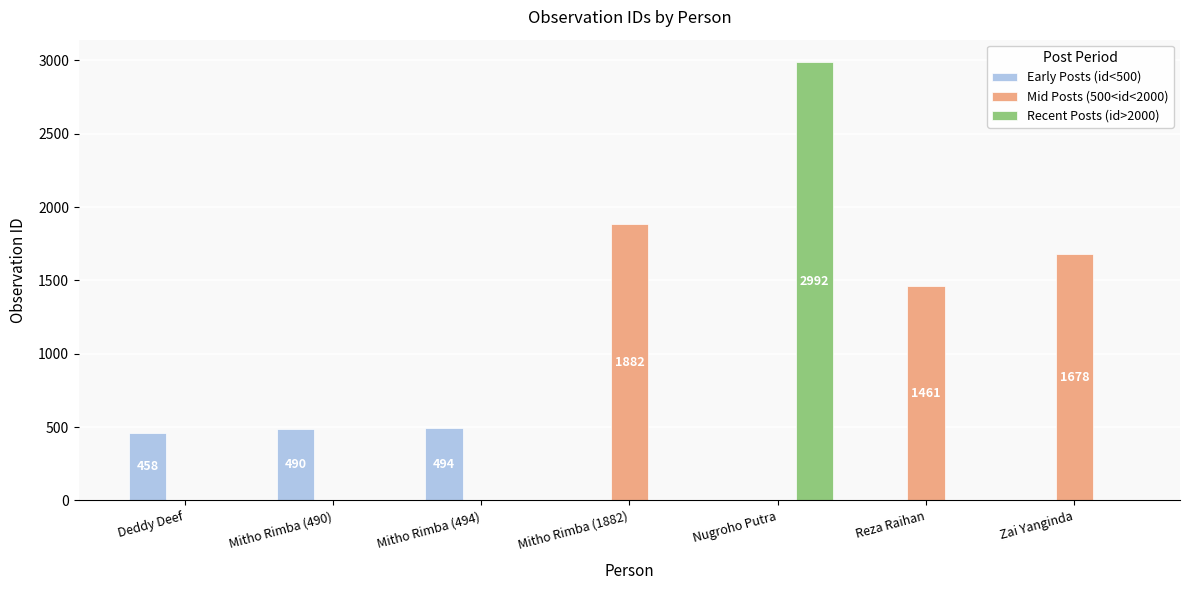

The Early Posts (id<500) series shows 0 at Nugroho Putra. True or false?

True